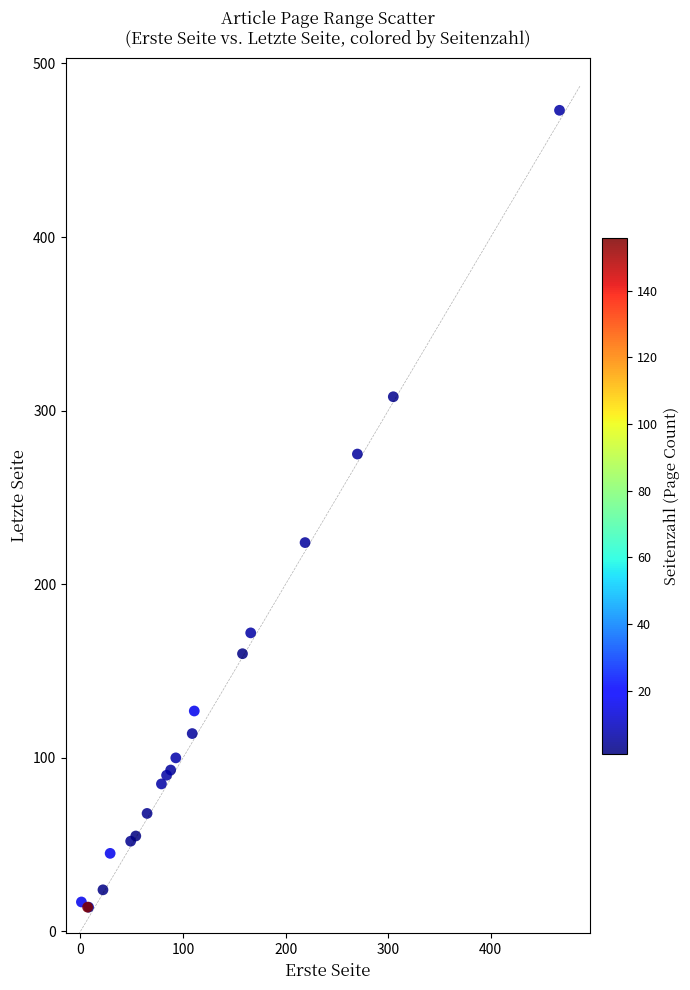

What Y value in the scatter plot is closest to 243?

224